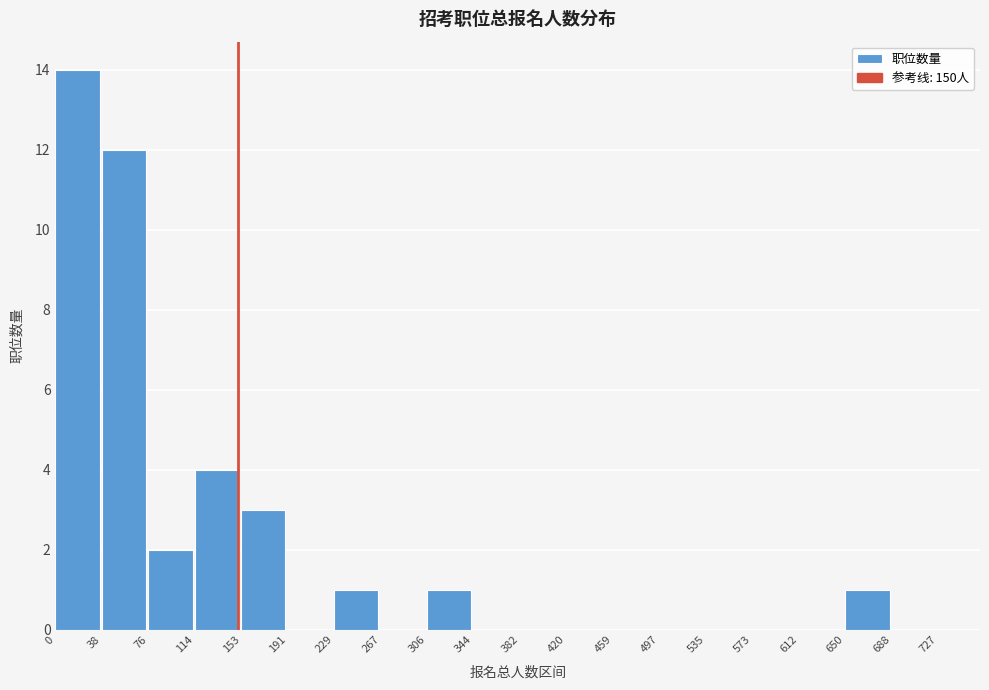

Which range on the x-axis has the tallest bar?

0 to 38